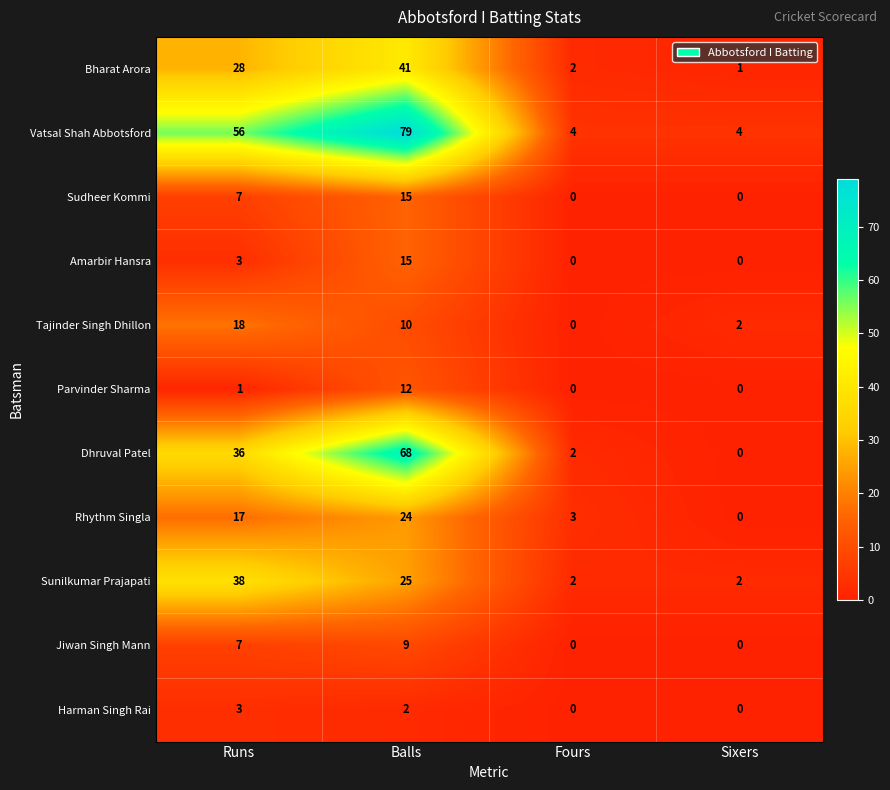

What is the spread (max minus min) of values at Sixers?

4